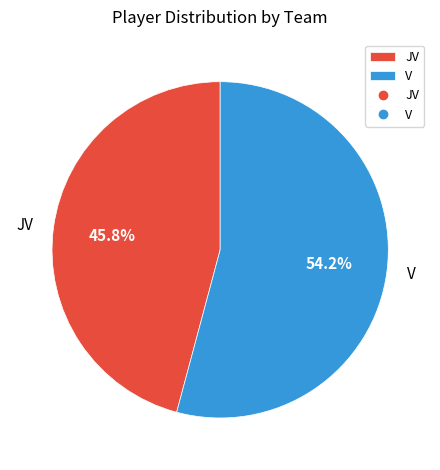

Approximately how many times larger is the value at V compared to JV?

1.2